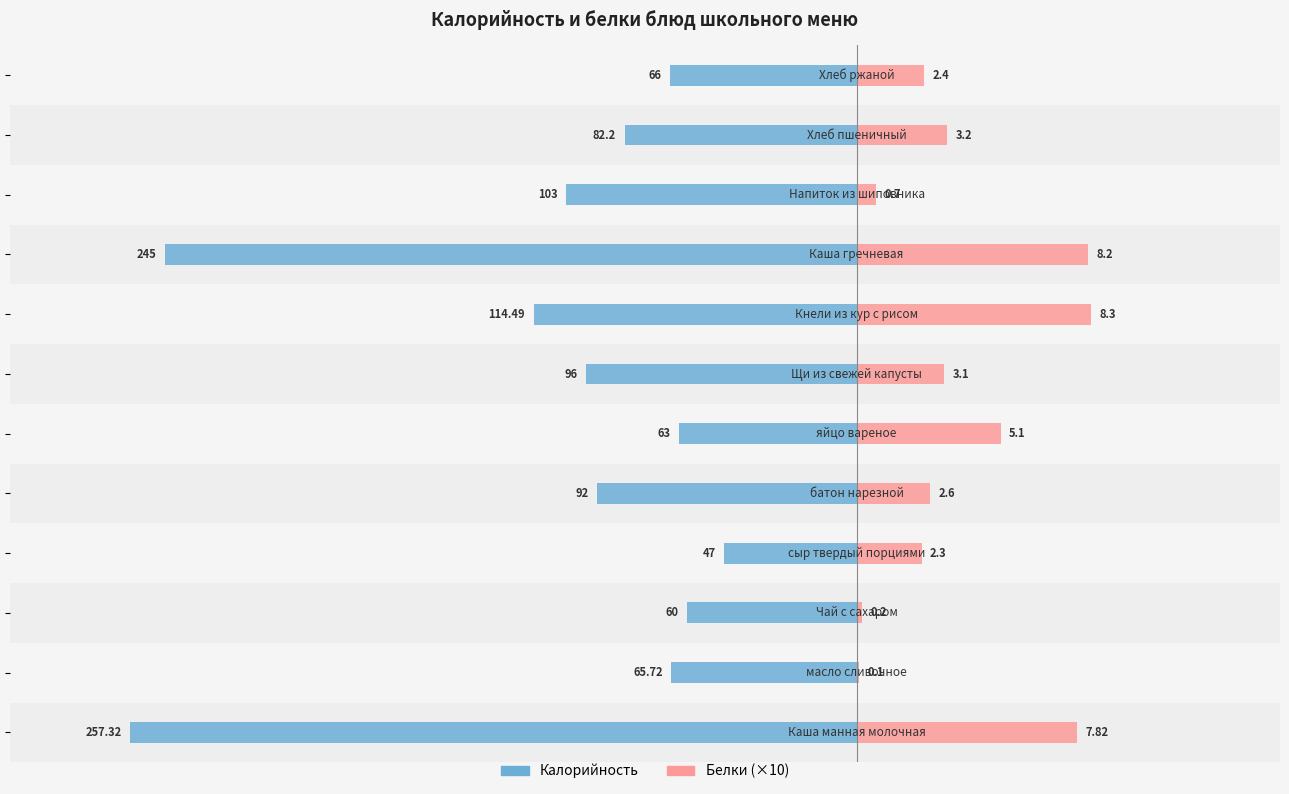

What is the highest value of the Белки (×10) series?

83.0